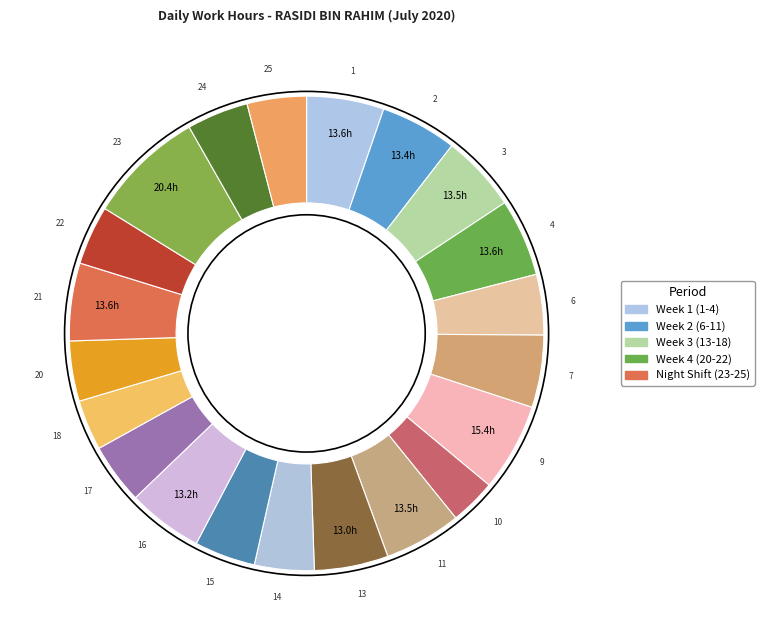

How many slices are in this pie chart?

21